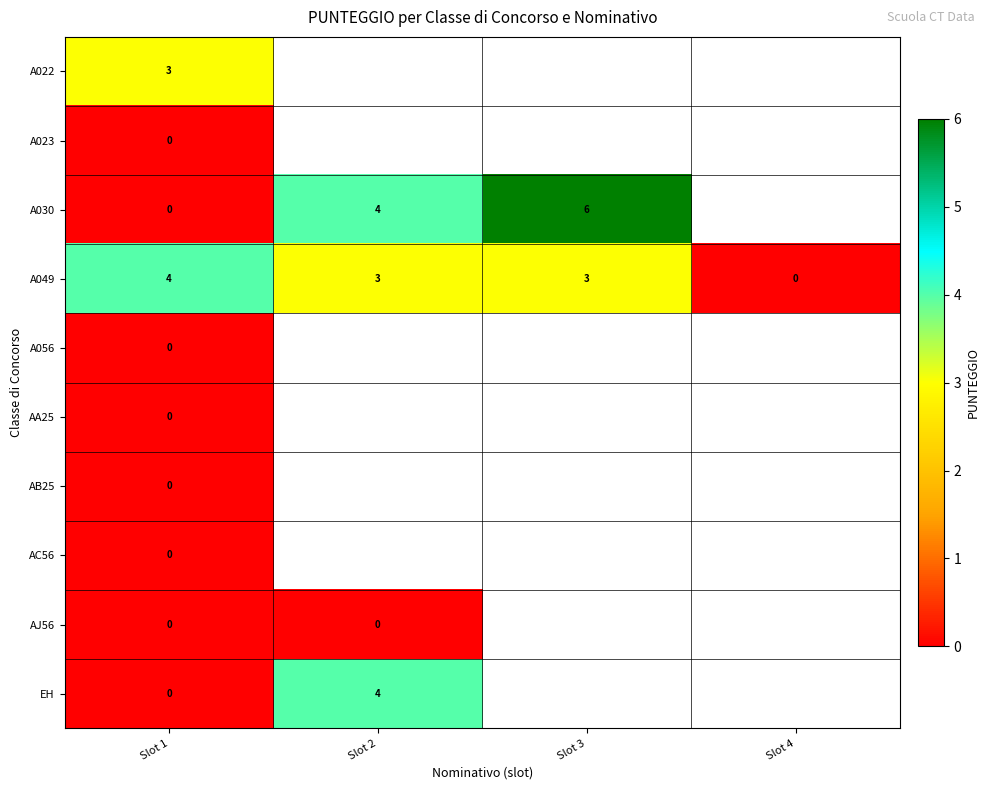

Count the A049 values in the range 3 to 4.

3